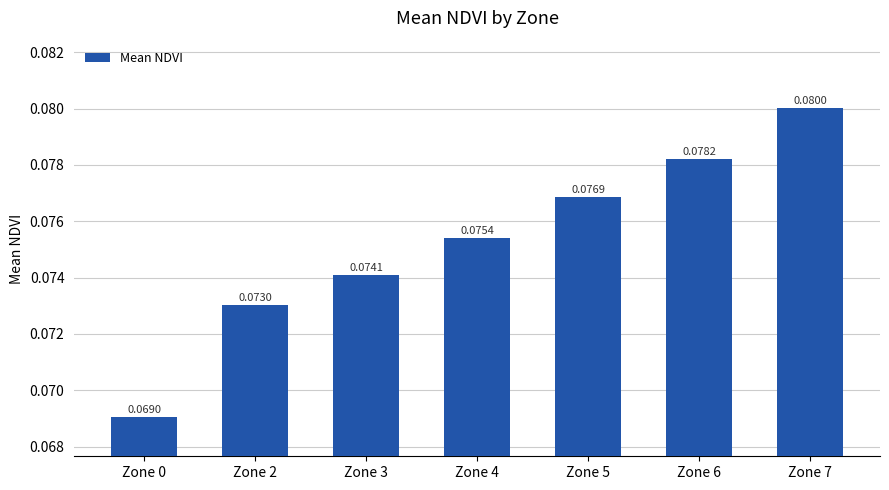

Rank the categories by value from lowest to highest.

Zone 0, Zone 2, Zone 3, Zone 4, Zone 5, Zone 6, Zone 7